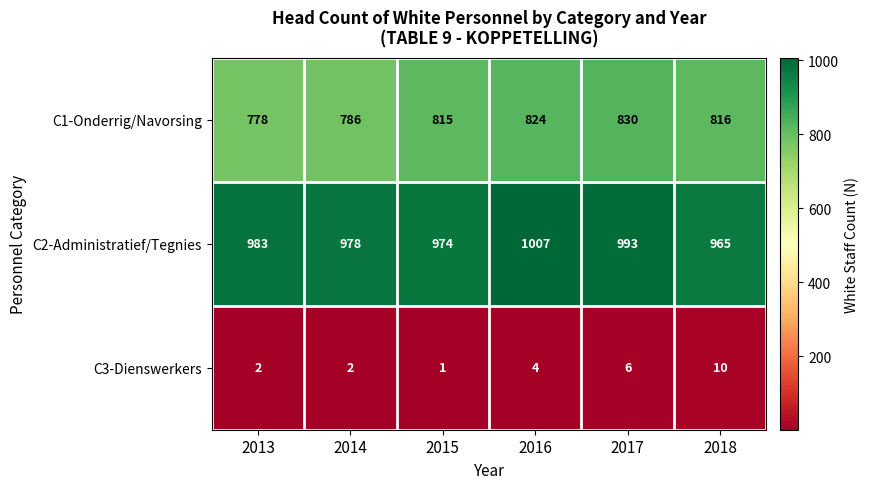

What is the difference between the maximum and minimum values in the C3-Dienswerkers series?

9